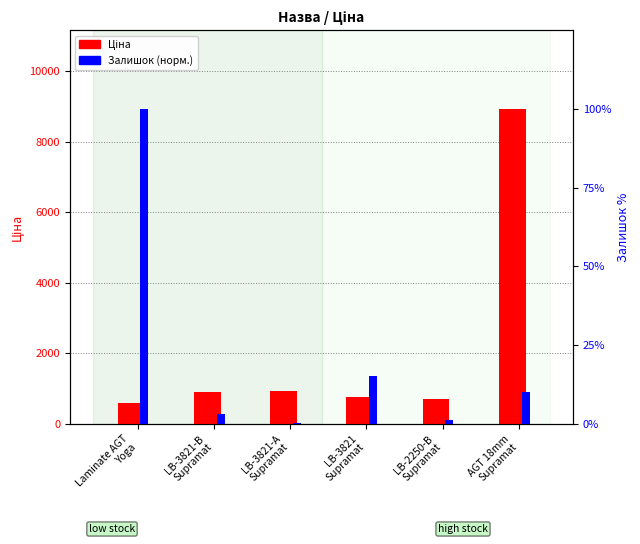

Which series changed the most between LB-3821-А
Supramat and LB-2250-В
Supramat?

Ціна